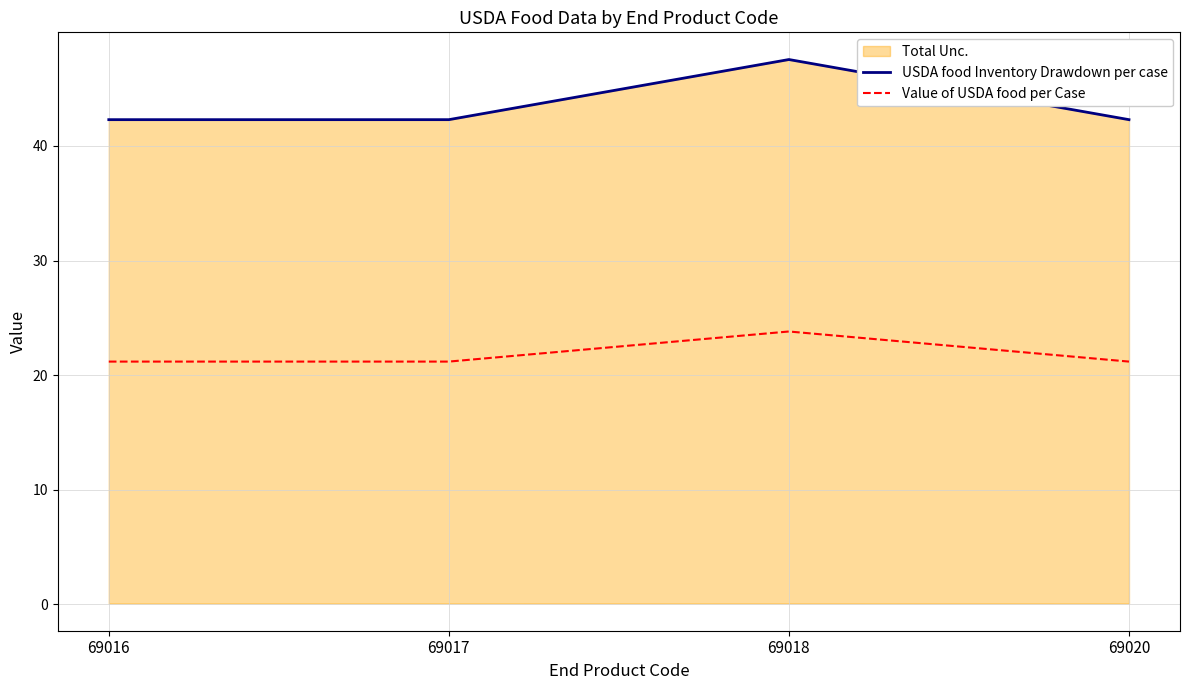

Which series has the largest range (max minus min)?

USDA food Inventory Drawdown per case